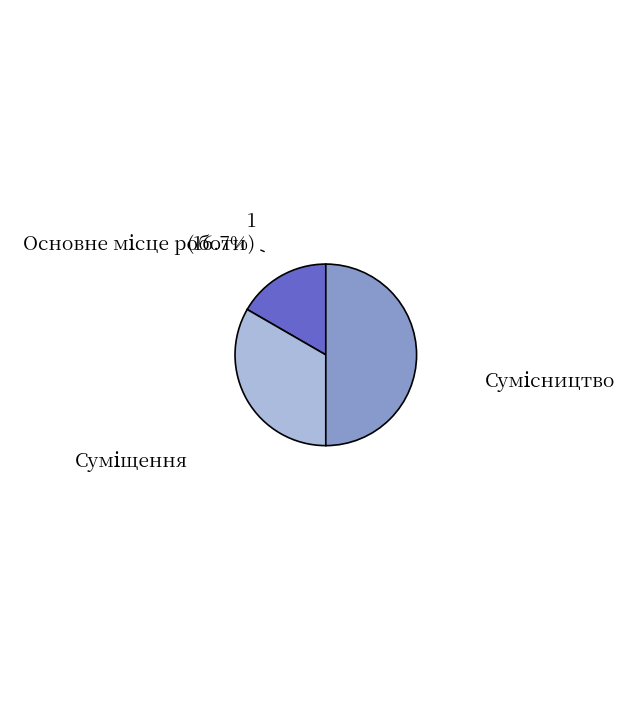

What is the ratio of the value at Суміщення to the value at Сумісництво?

0.7